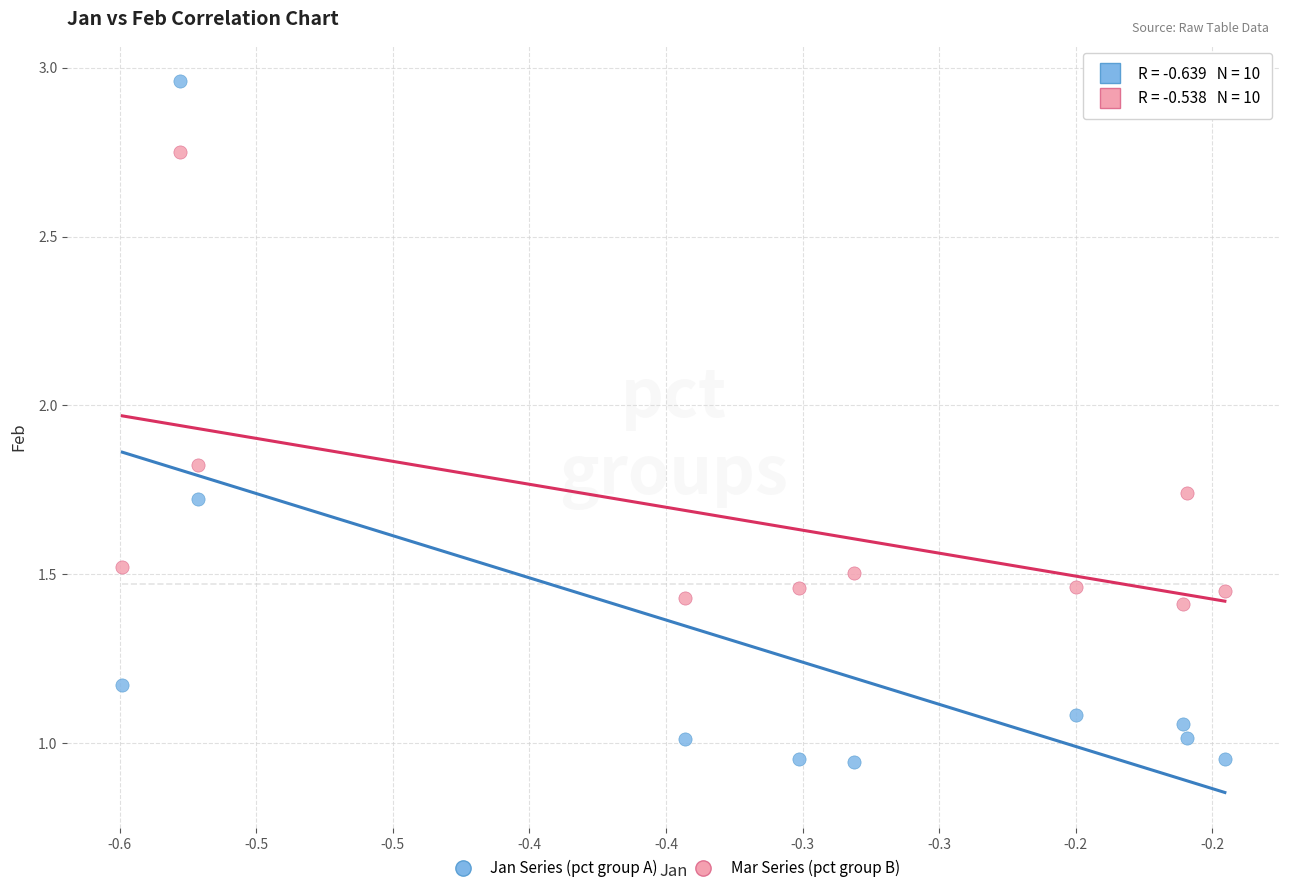

Across all data points, what is the range of X values (max minus min)?

0.4